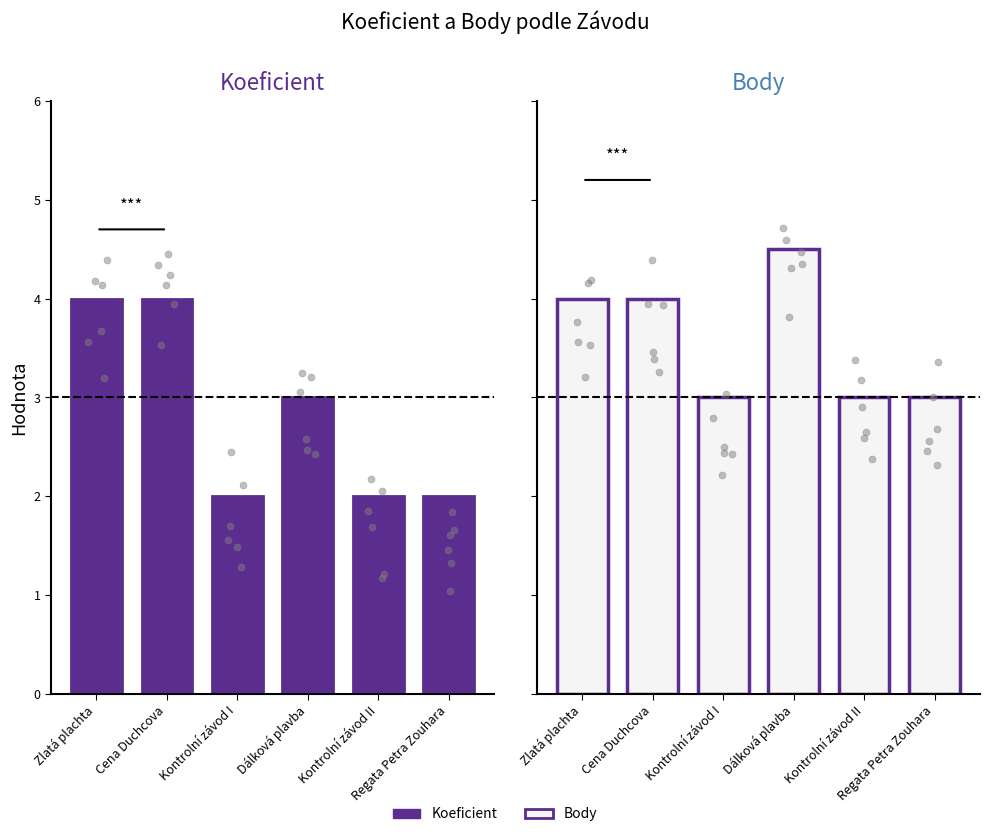

At which category is the sum across all series the highest?

Zlatá plachta